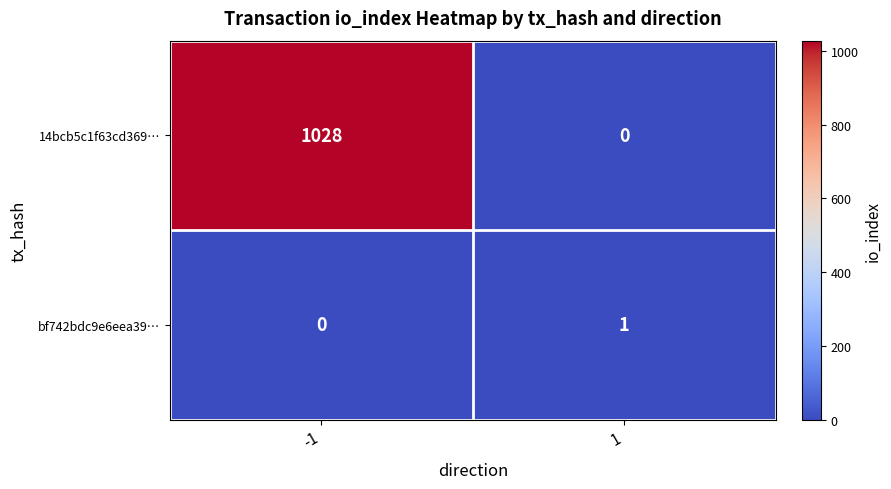

How many categories are shown in the chart?

2